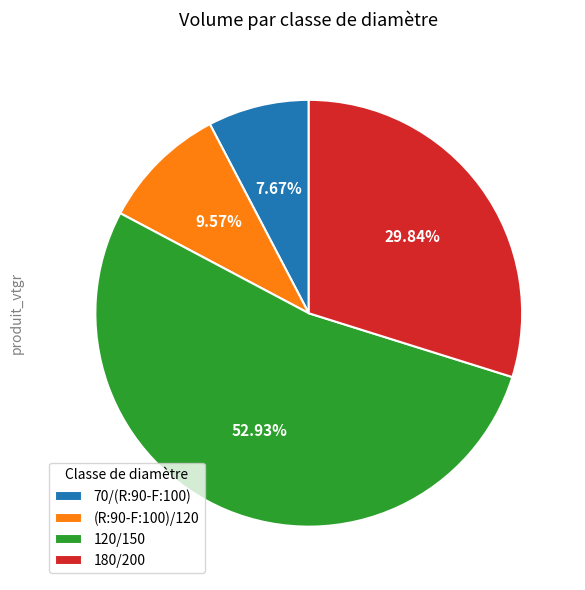

Does 120/150 account for over 50% of the chart?

Yes